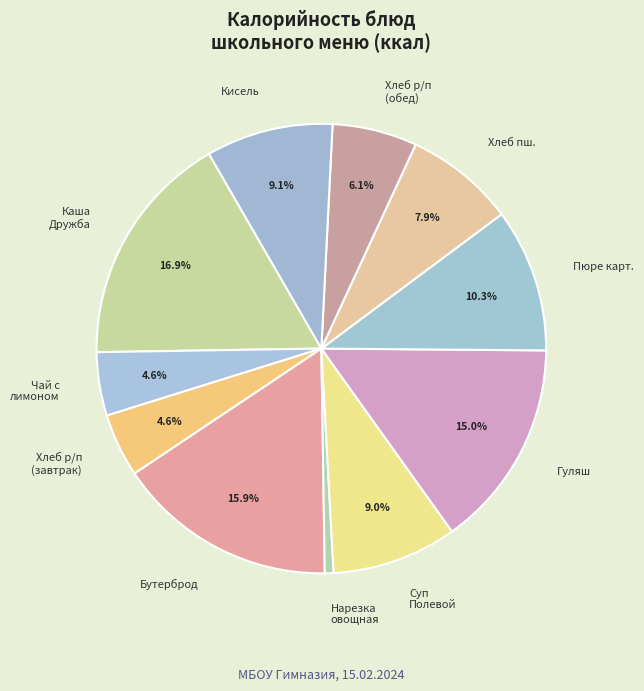

Does any single category account for the majority?

No